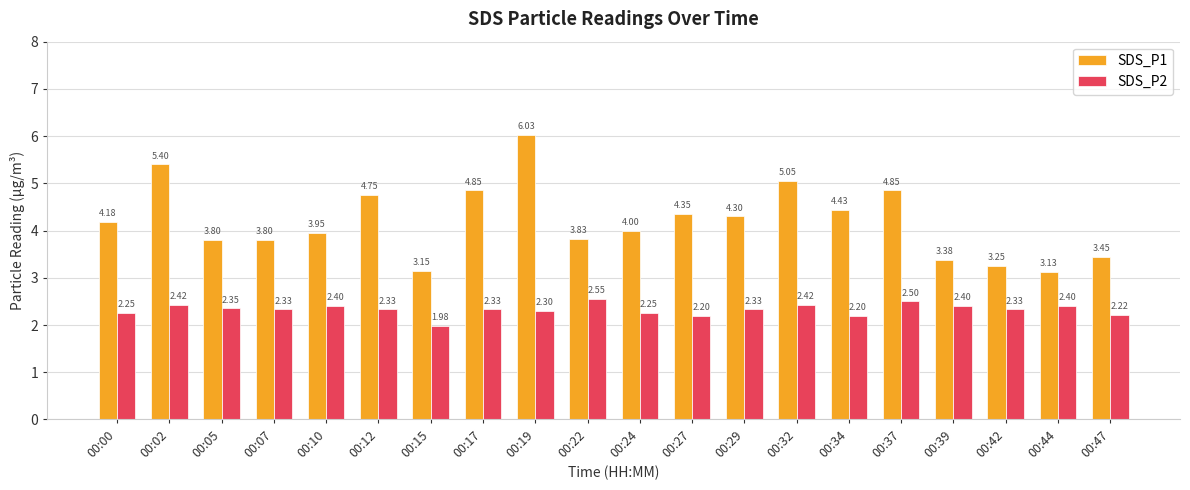

Rank the series by their maximum value, from highest to lowest.

SDS_P1, SDS_P2